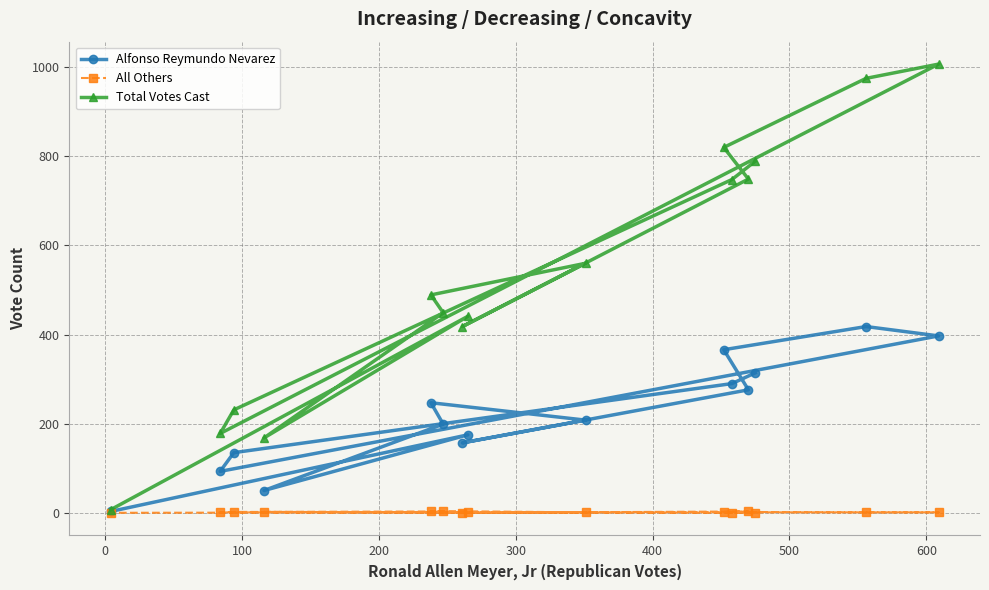

Which series has the widest spread of values?

Total Votes Cast